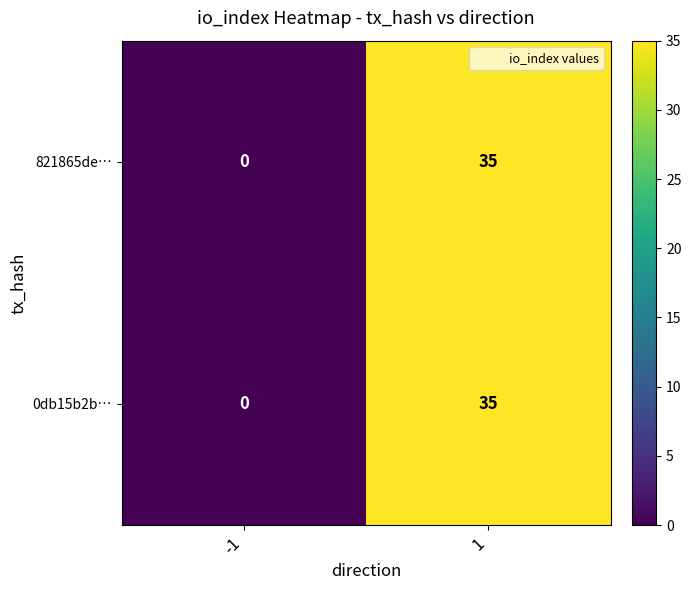

What is the greatest value displayed?

35